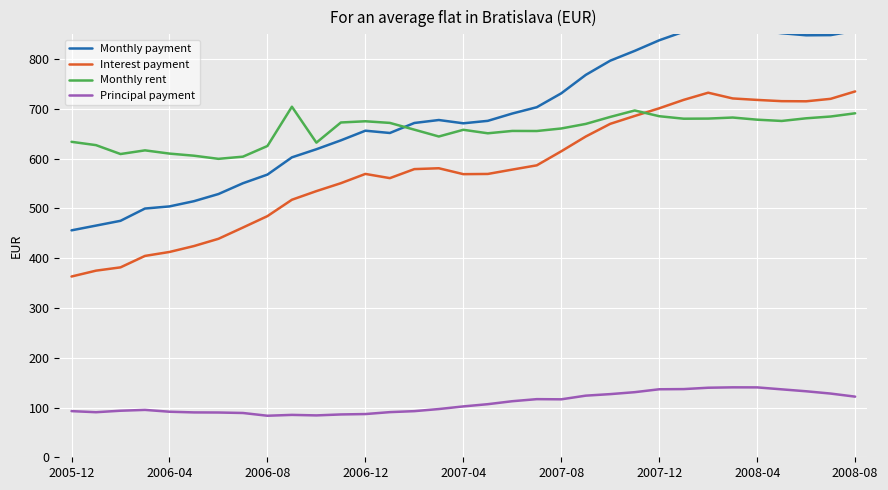

How many intersections are there between Monthly rent and Interest payment?

1